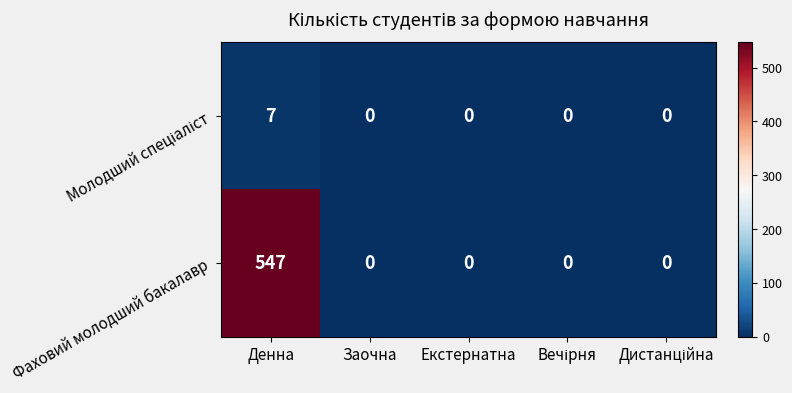

The Фаховий молодший бакалавр series shows 242 at Заочна. True or false?

False